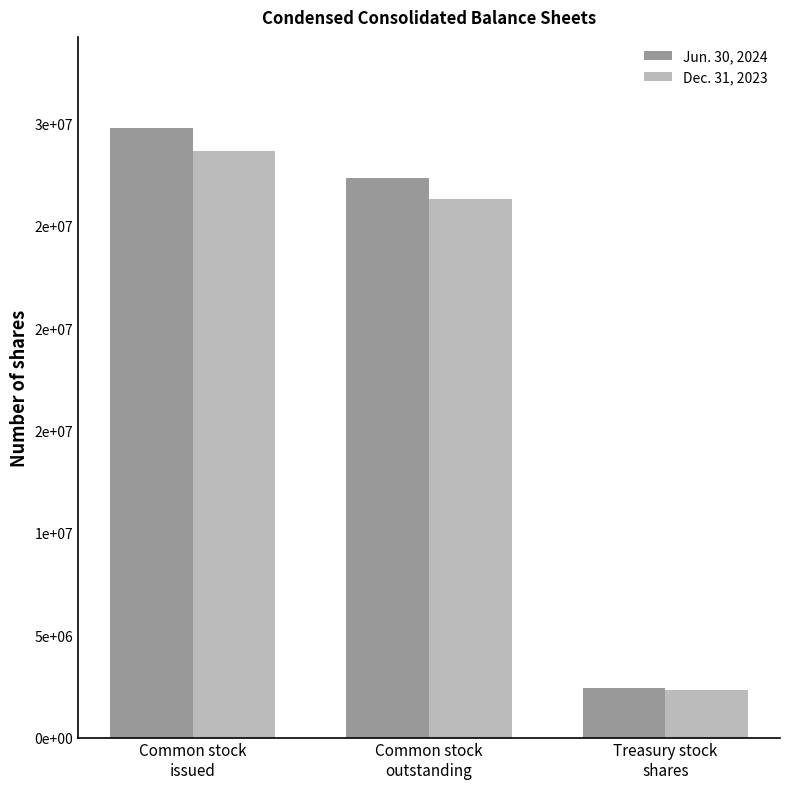

What are all the series names shown in the legend?

Jun. 30, 2024, Dec. 31, 2023